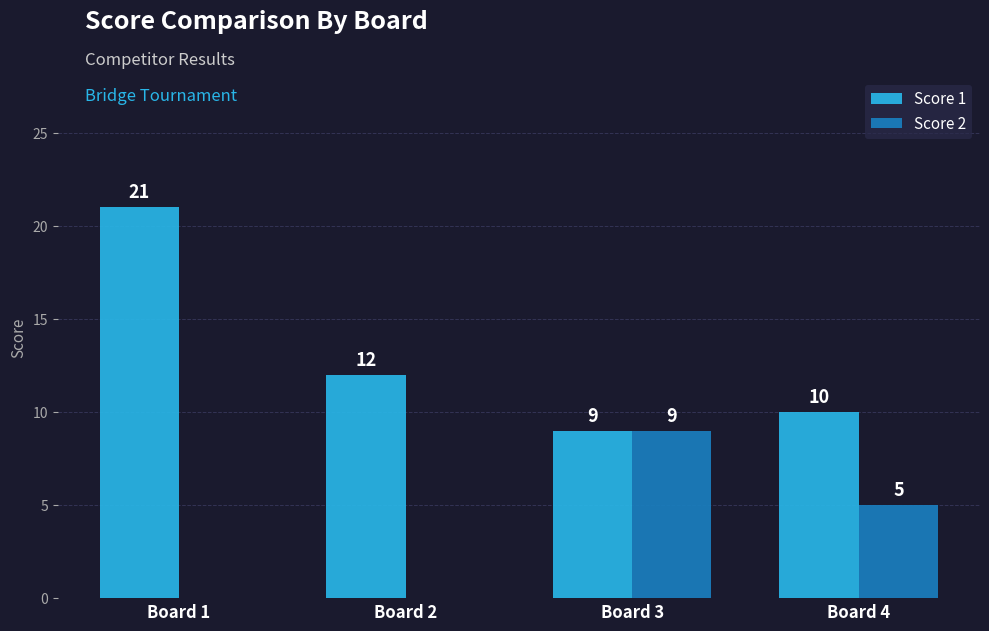

Reading left to right, extract all data points from this chart.

Score 1: Board 1=21	Board 2=12	Board 3=9	Board 4=10
Score 2: Board 1=0	Board 2=0	Board 3=9	Board 4=5